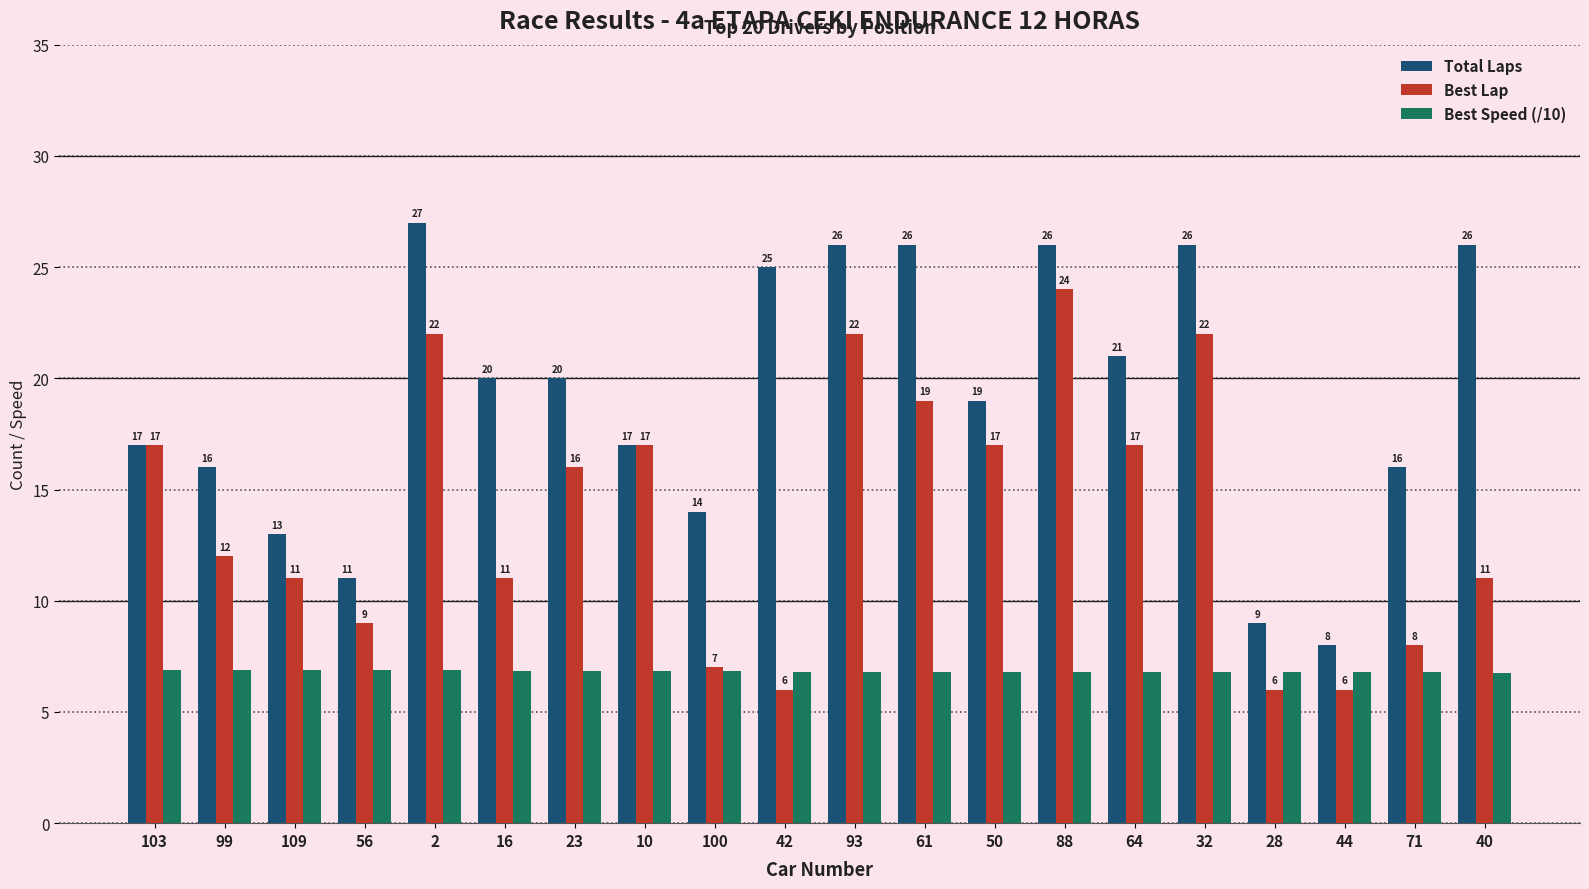

Is it true that Best Speed (/10) equals 6.8 at 50?

True